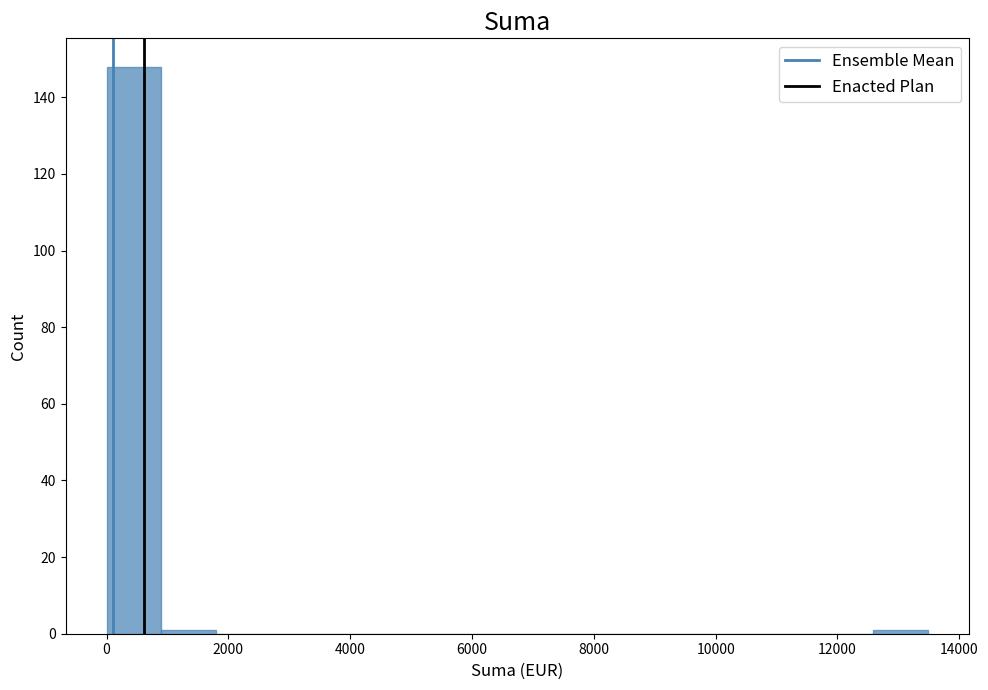

Reading left to right, list every bar in this chart as the range it spans on the x-axis followed by its height. Neither the bar edges nor the heights are printed on the chart, so give them approximately, as read against the axes.

0 to 800: 148
800 to 1800: under 2
1800 to 2600: 0
2600 to 3600: 0
3600 to 4400: 0
4400 to 5400: 0
5400 to 6200: 0
6200 to 7200: 0
7200 to 8000: 0
8000 to 9000: 0
9000 to 9800: 0
9800 to 10800: 0
10800 to 11600: 0
11600 to 12600: 0
12600 to 13400: under 2